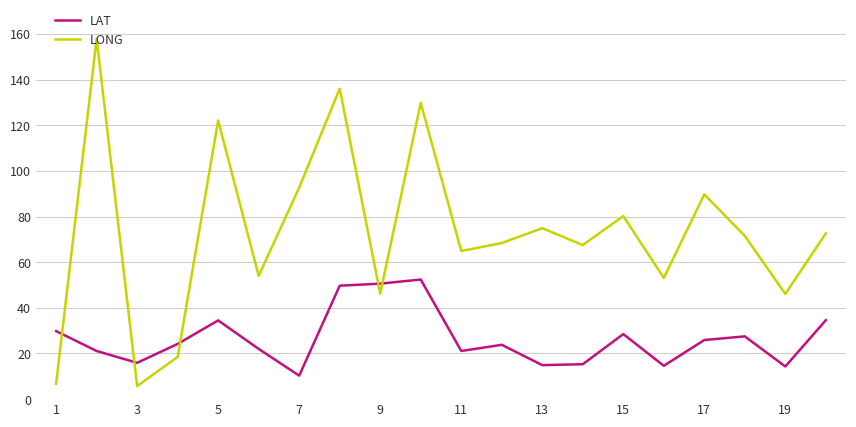

List the series in order of their overall mean, highest first.

LONG, LAT